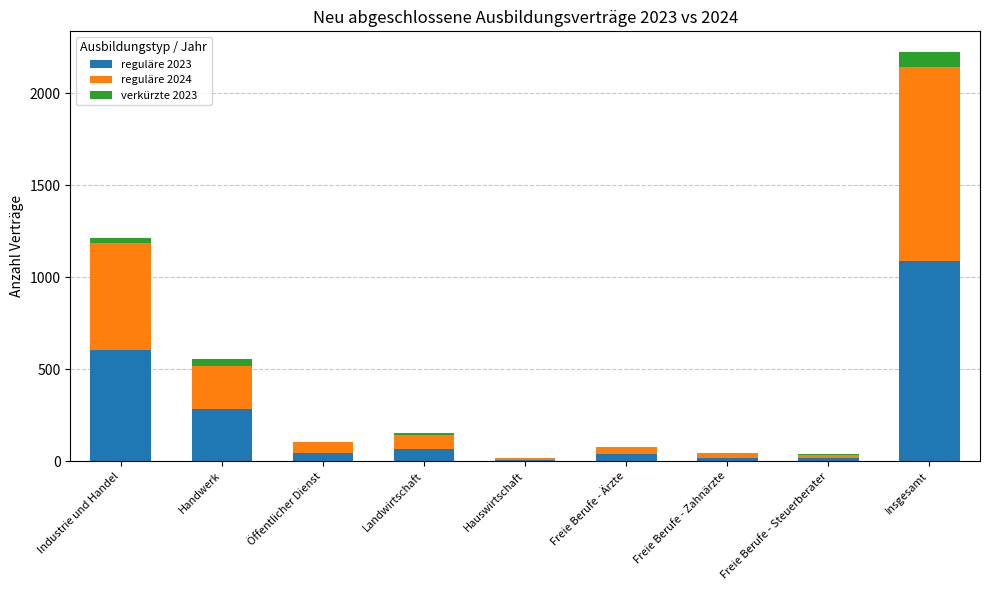

At which category is the sum across all series the highest?

Insgesamt